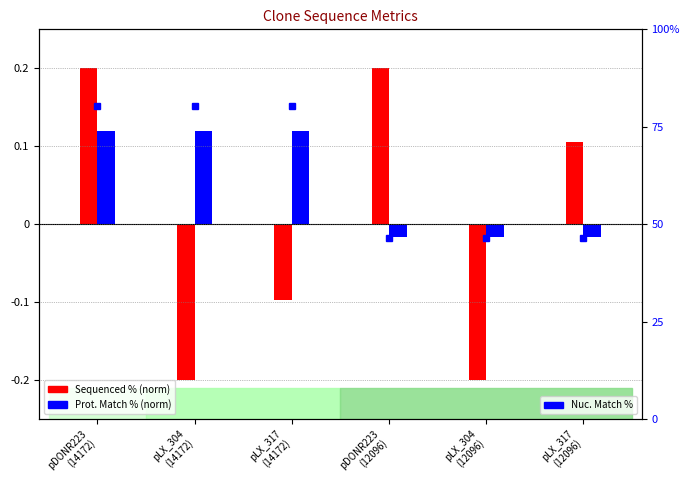

What is the value of the 3rd bar from the left?

80.3